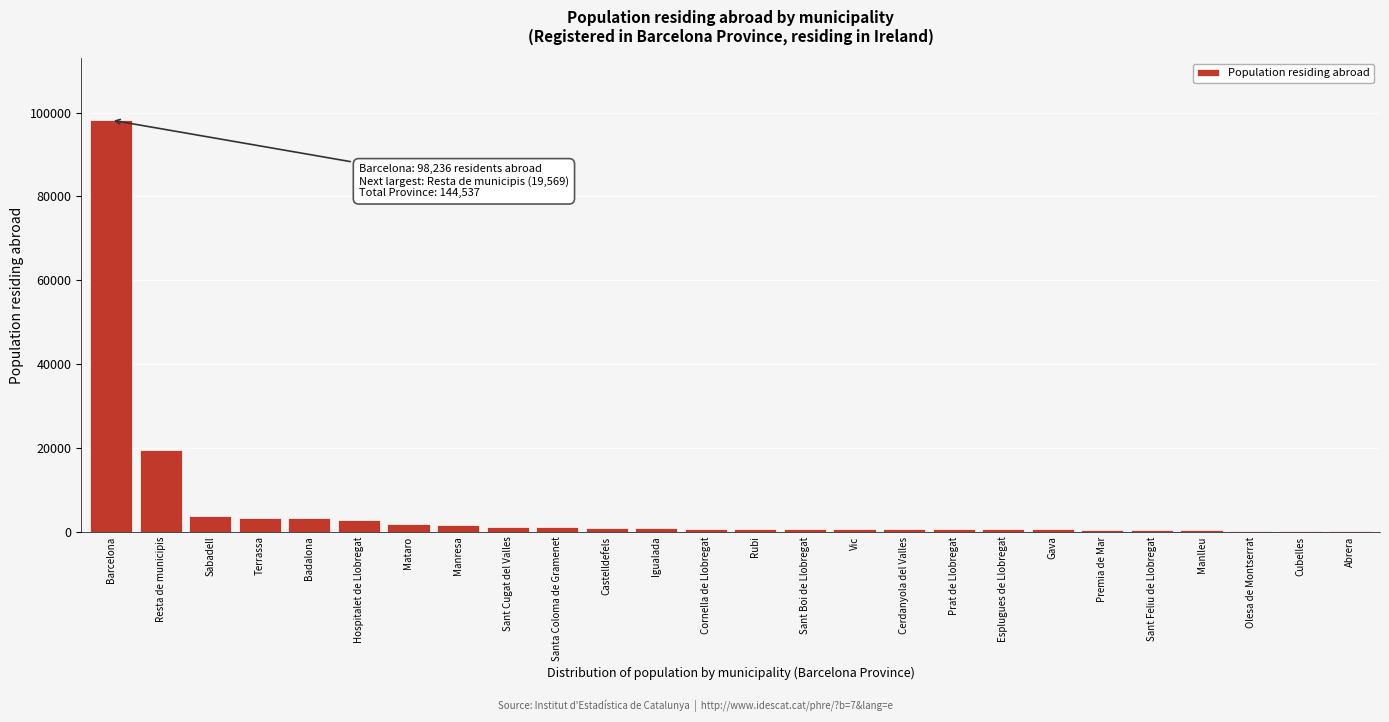

What is the sum of all values?

144537